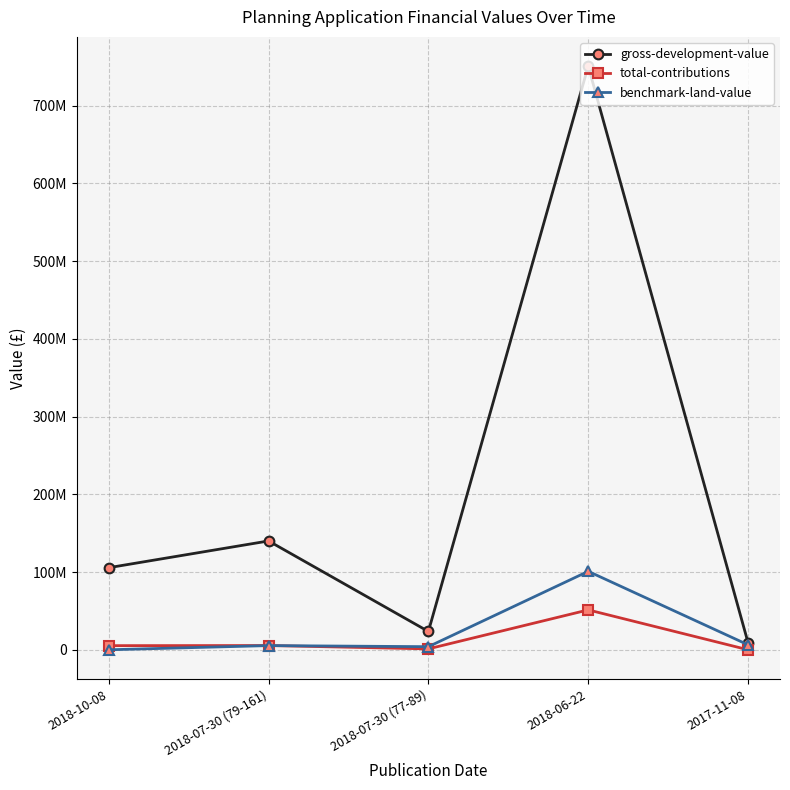

The gross-development-value series shows 105610517 at 2018-10-08. True or false?

True